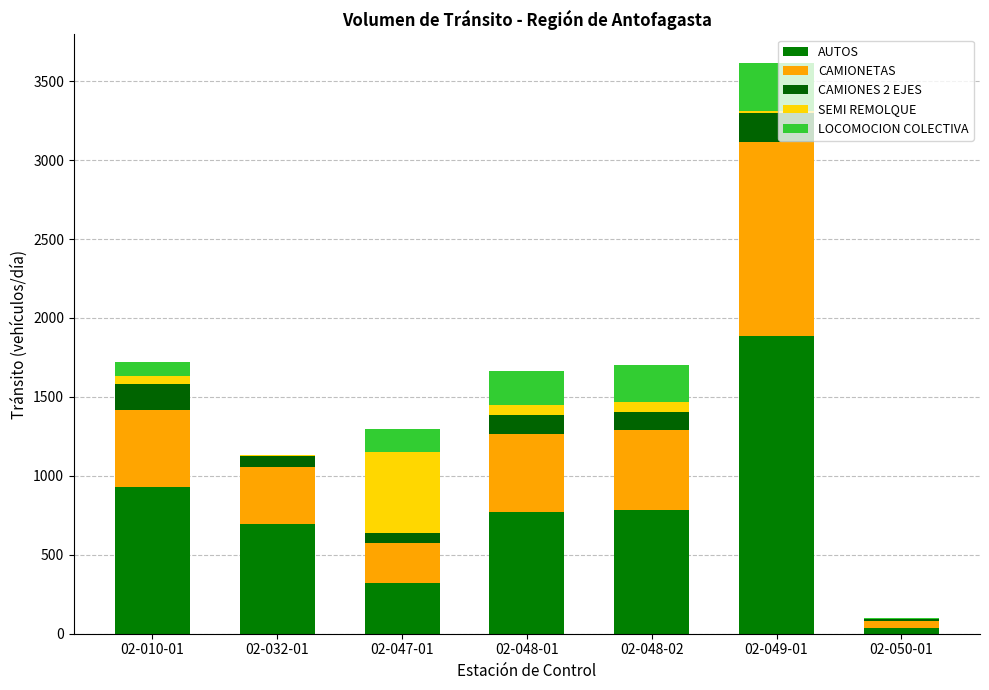

What value does the AUTOS series have at 02-010-01, to the nearest 50?

950